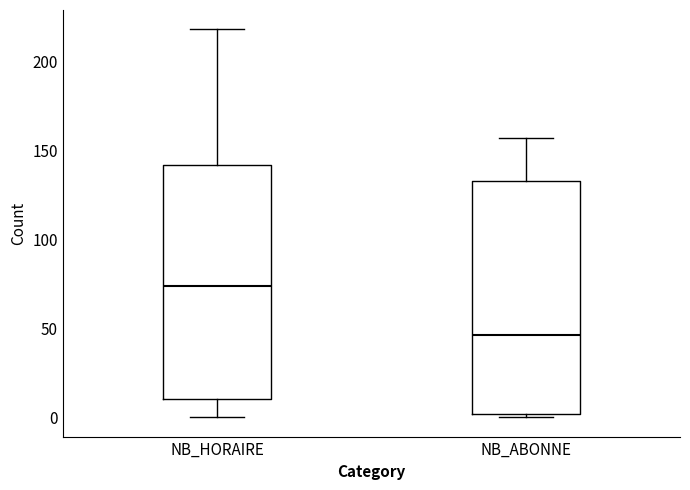

Where does the median line of the box for NB_HORAIRE sit on the y-axis? The values are not printed on the chart, so give them approximately, as read against the axis.

75